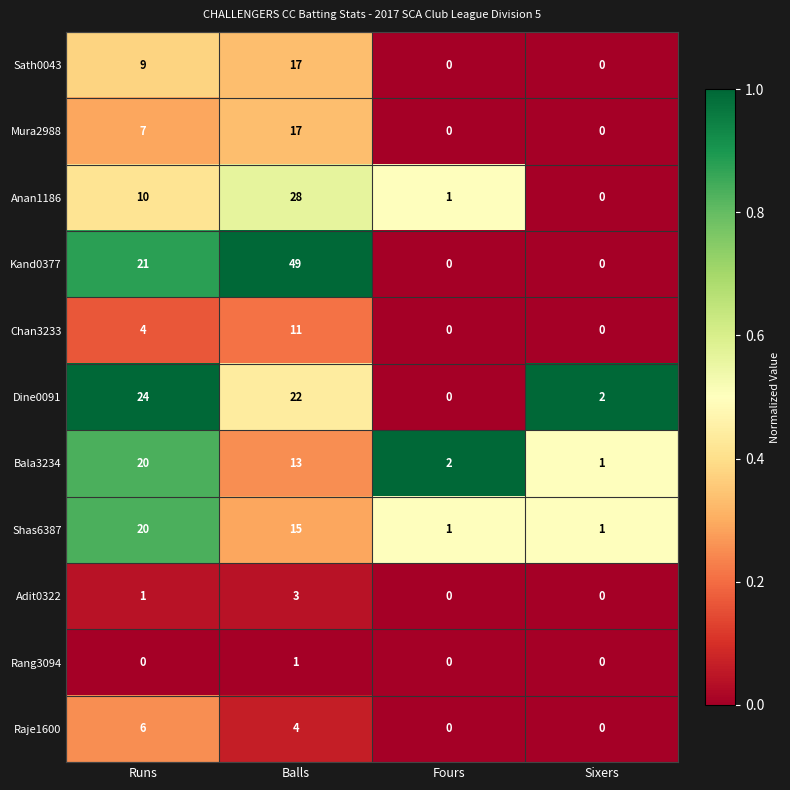

Which series has the widest spread of values?

Kand0377